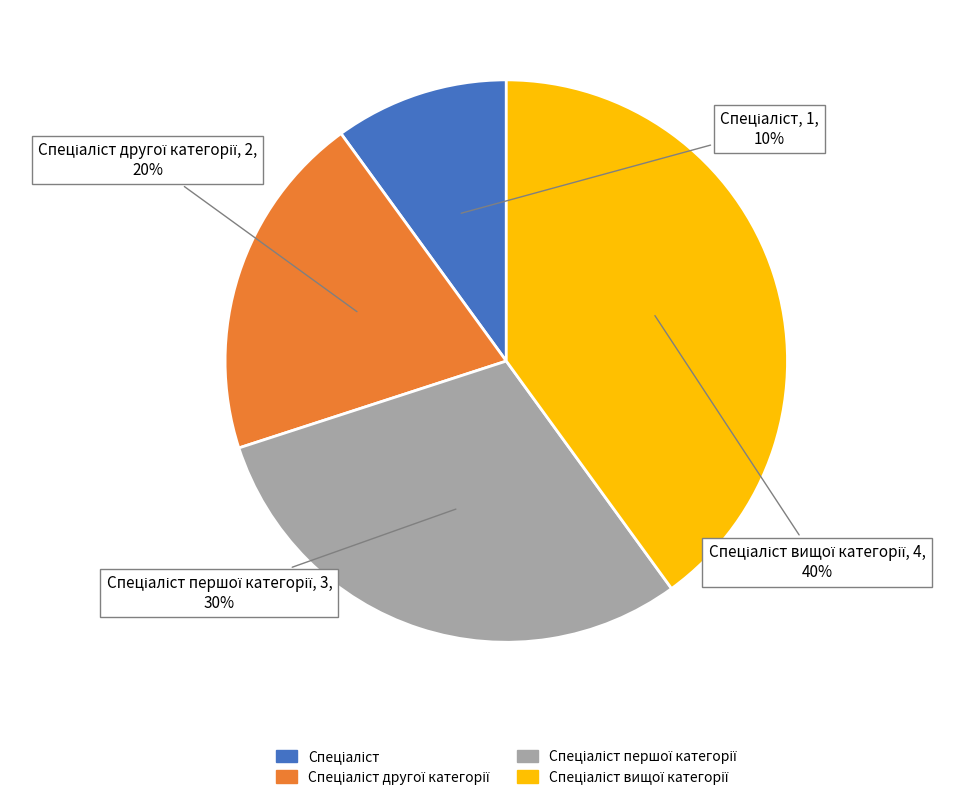

To the nearest percent, what is the average slice percentage?

25%